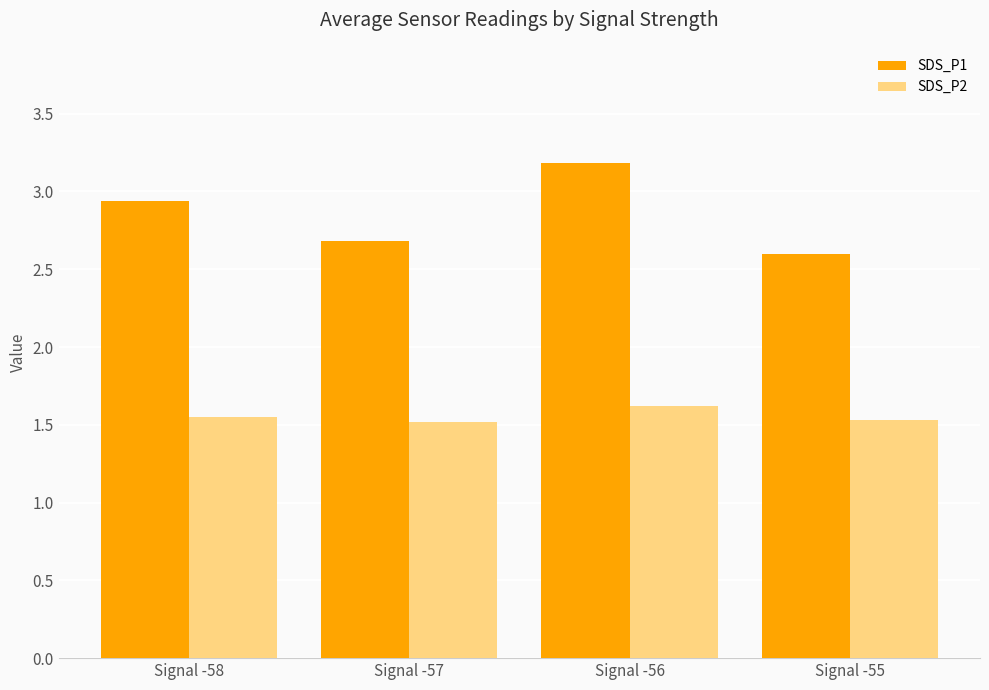

At which category is the sum across all series the highest?

Signal -56